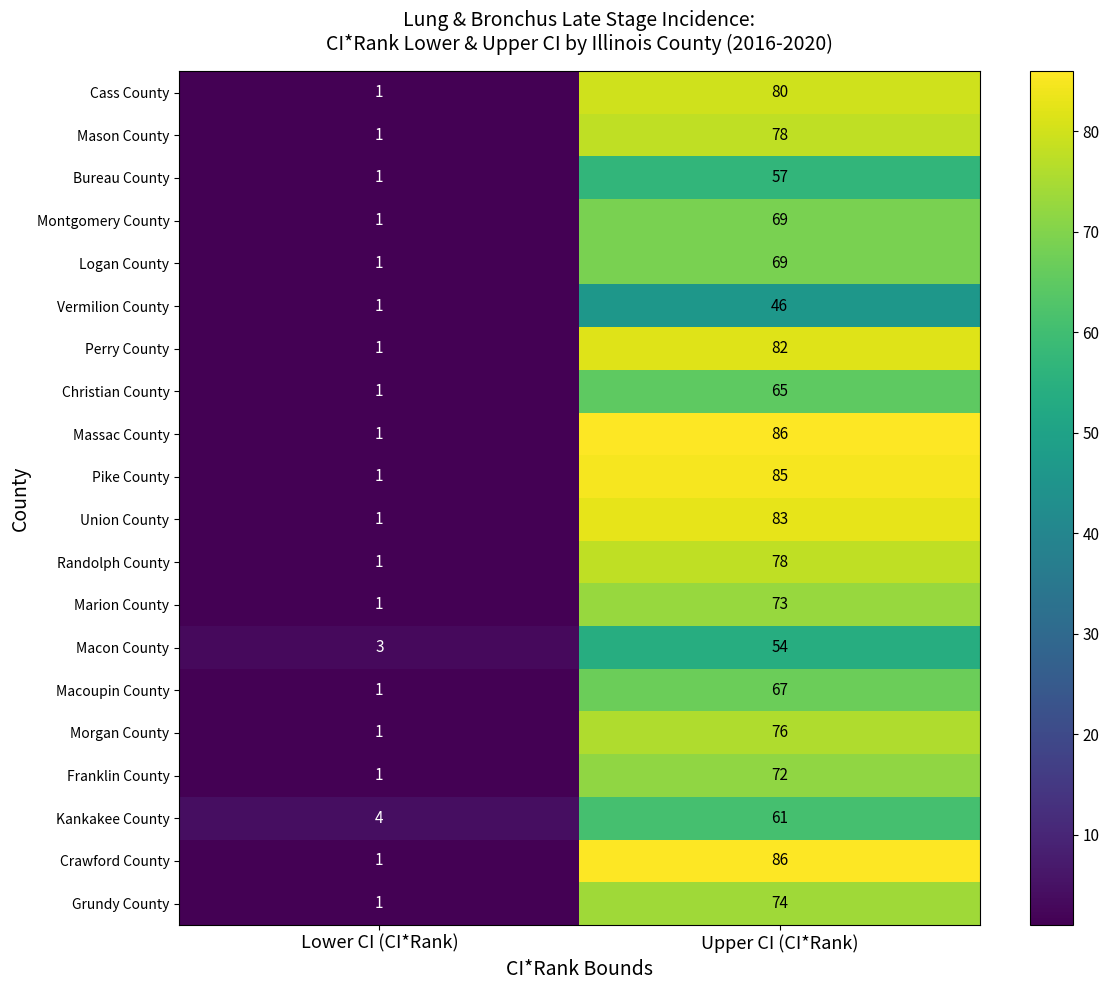

At which category does the chart reach its peak across all series?

Upper CI (CI*Rank)